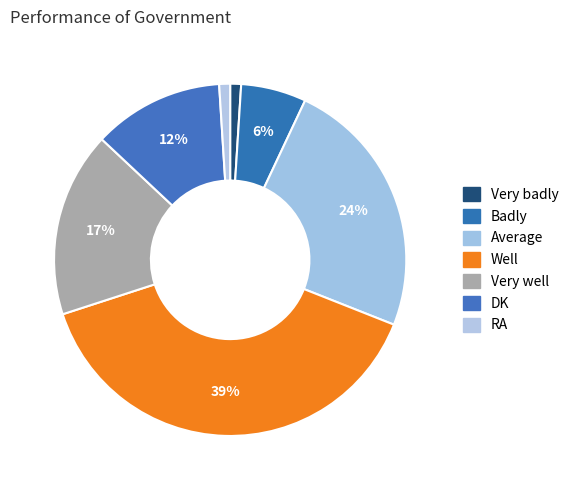

To the nearest percent, what is the combined percentage of Badly and RA?

7%